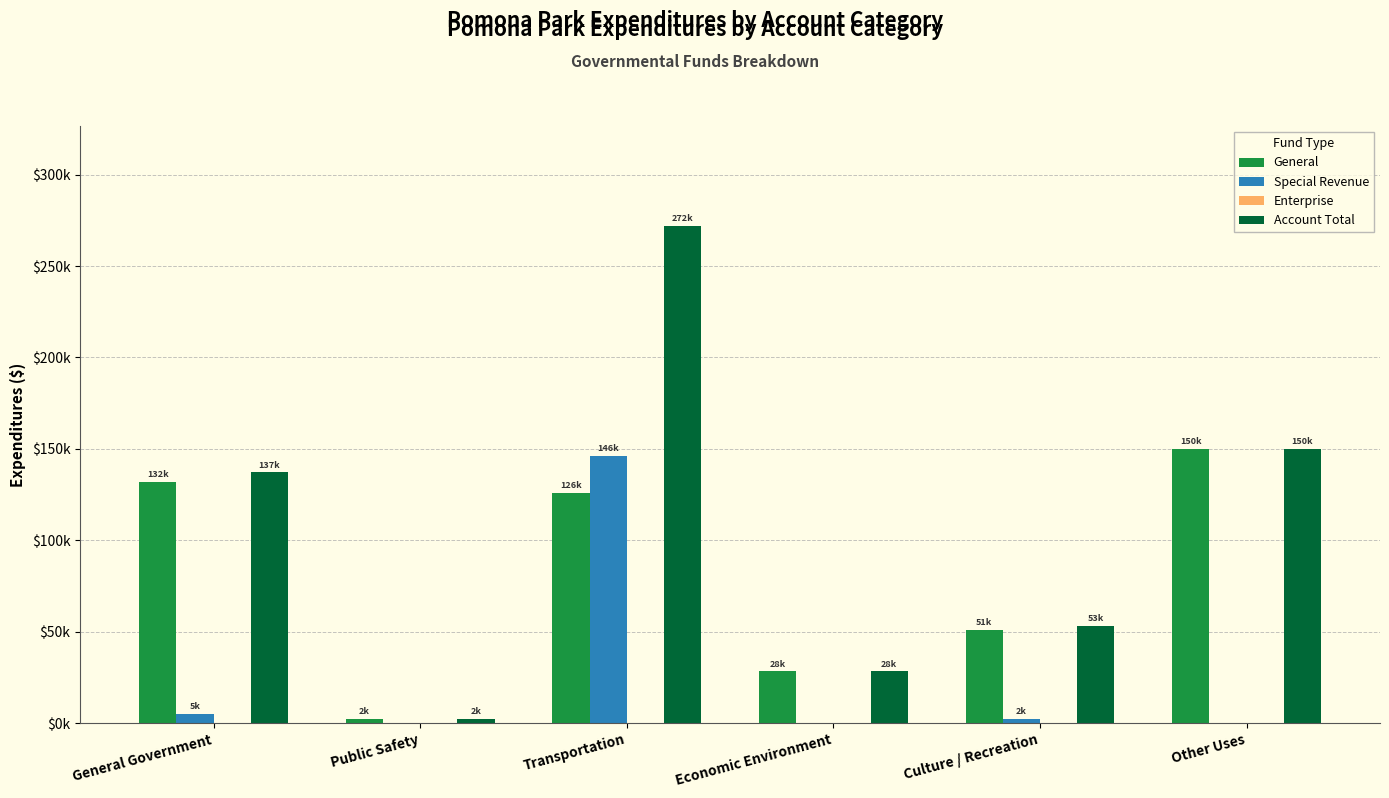

What is the average value of the Special Revenue series?

25563